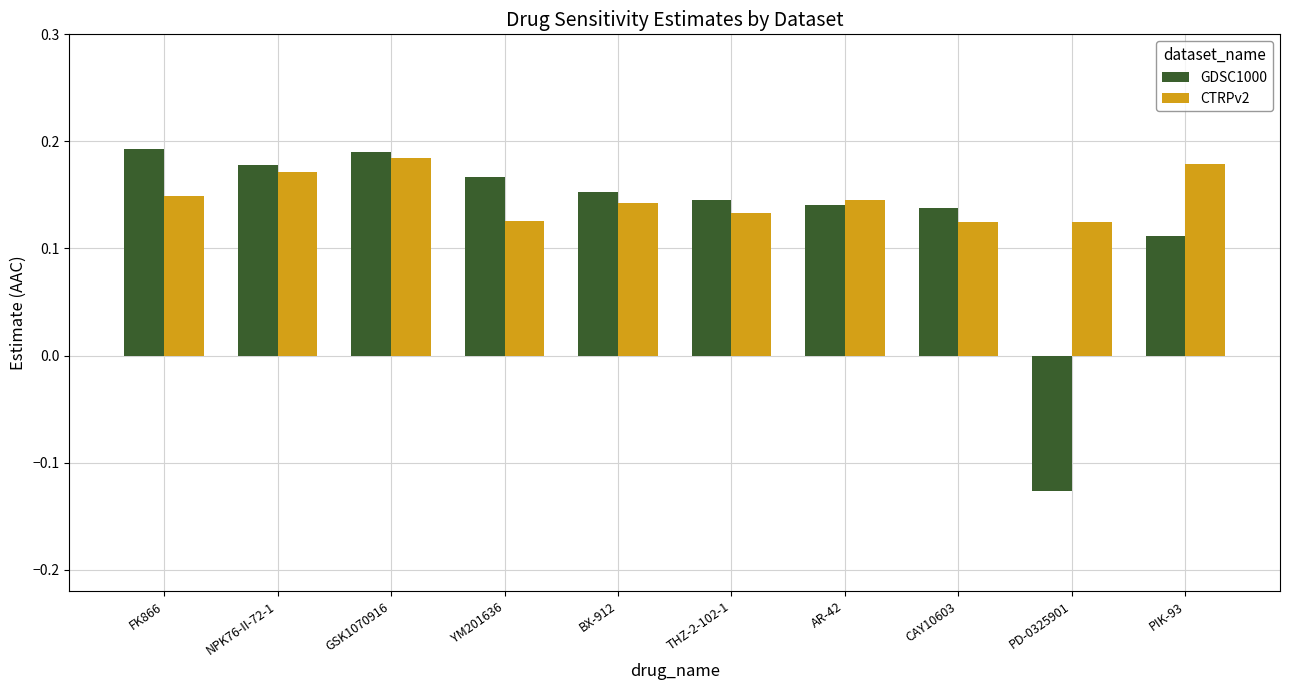

What is the sum of the GDSC1000 values at BX-912 and THZ-2-102-1?

0.3